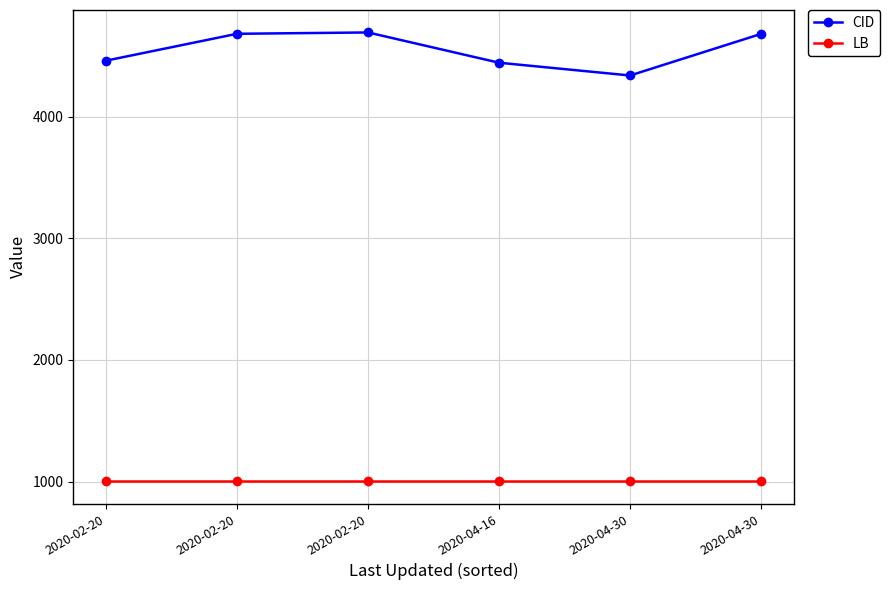

What is the maximum value for CID?

4694